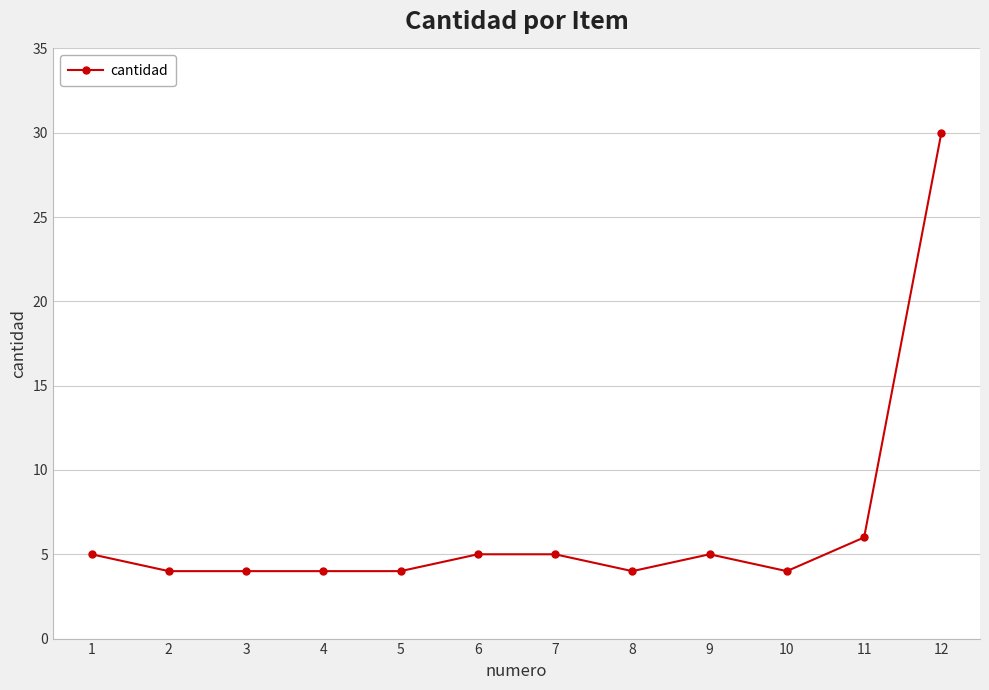

Reading left to right, extract all data points from this chart.

1=5	2=4	3=4	4=4	5=4	6=5	7=5	8=4	9=5	10=4	11=6	12=30